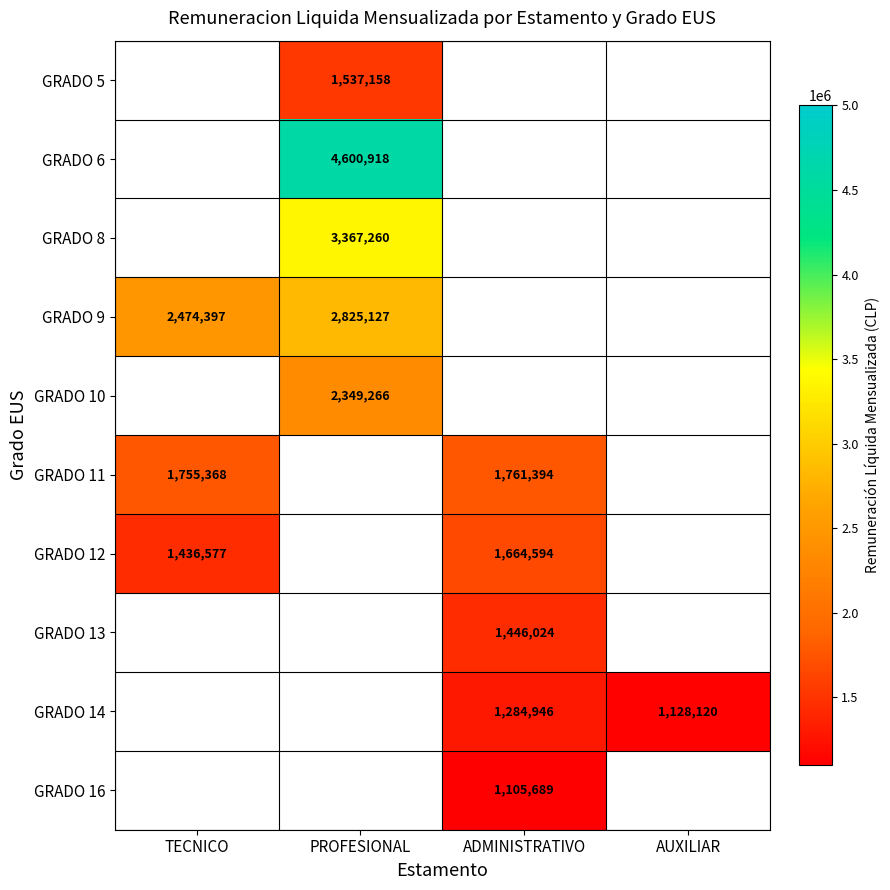

True or false: GRADO 11 has a value of 1761394 at ADMINISTRATIVO.

True